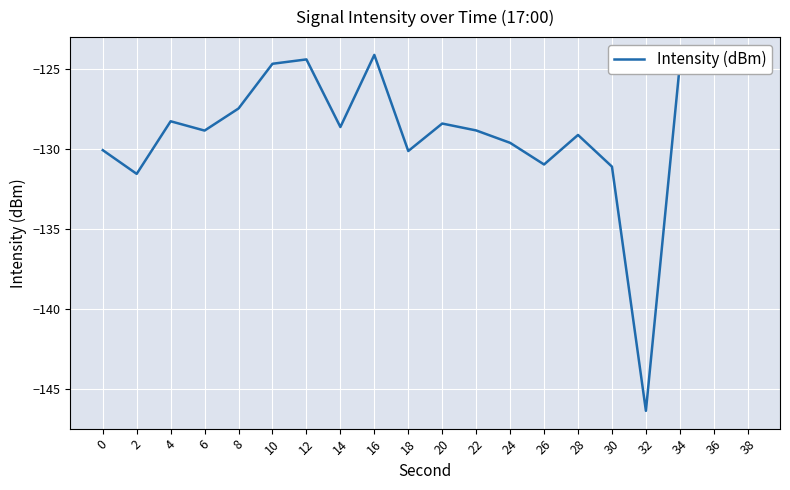

True or false: the data shows -67.7 at 38.

False